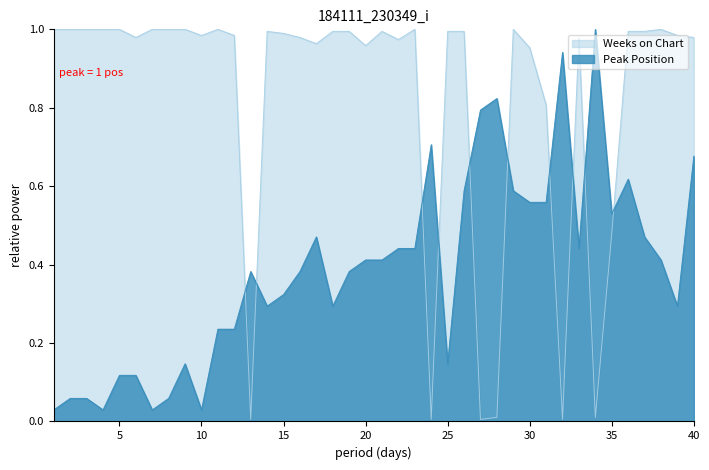

At which label does Weeks on Chart reach its peak?

1